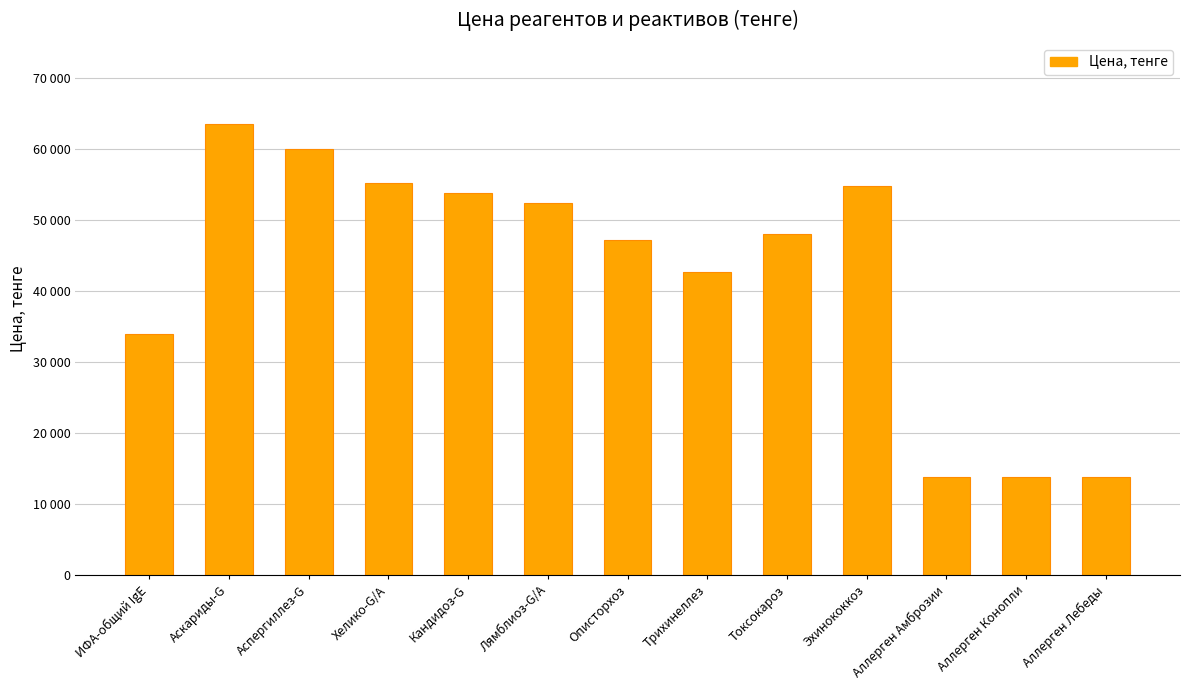

Does the chart contain any negative values?

No